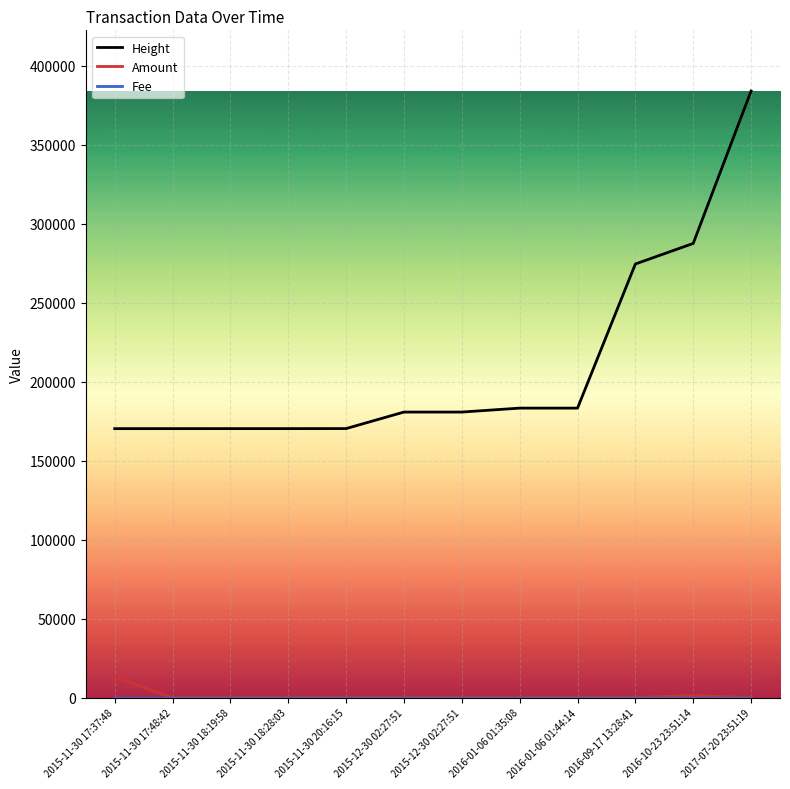

How many data points does each series have?

12